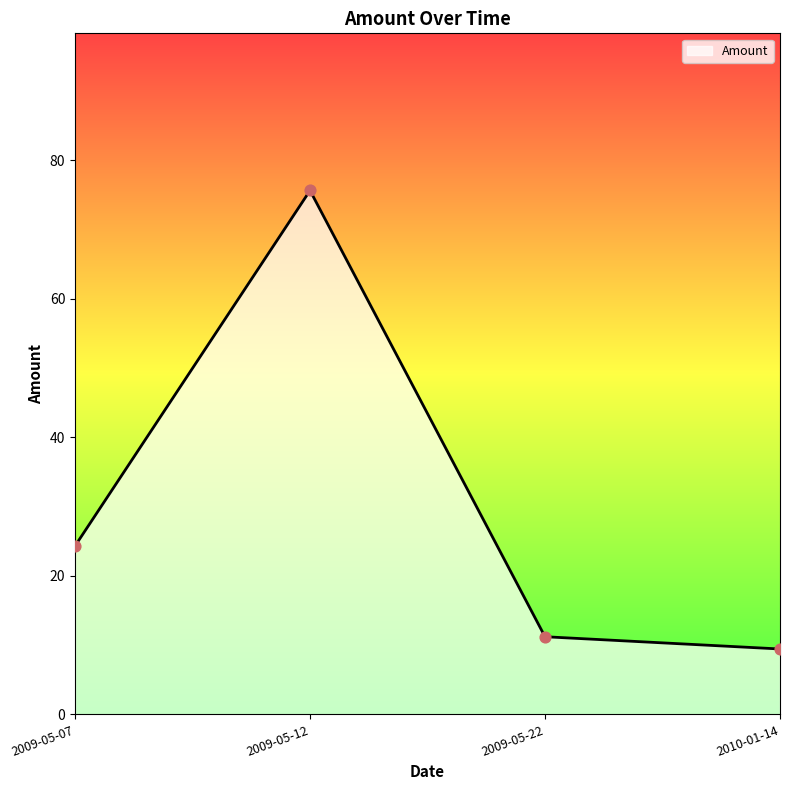

What is the change in value from 2009-05-12 to 2010-01-14?

-66.2